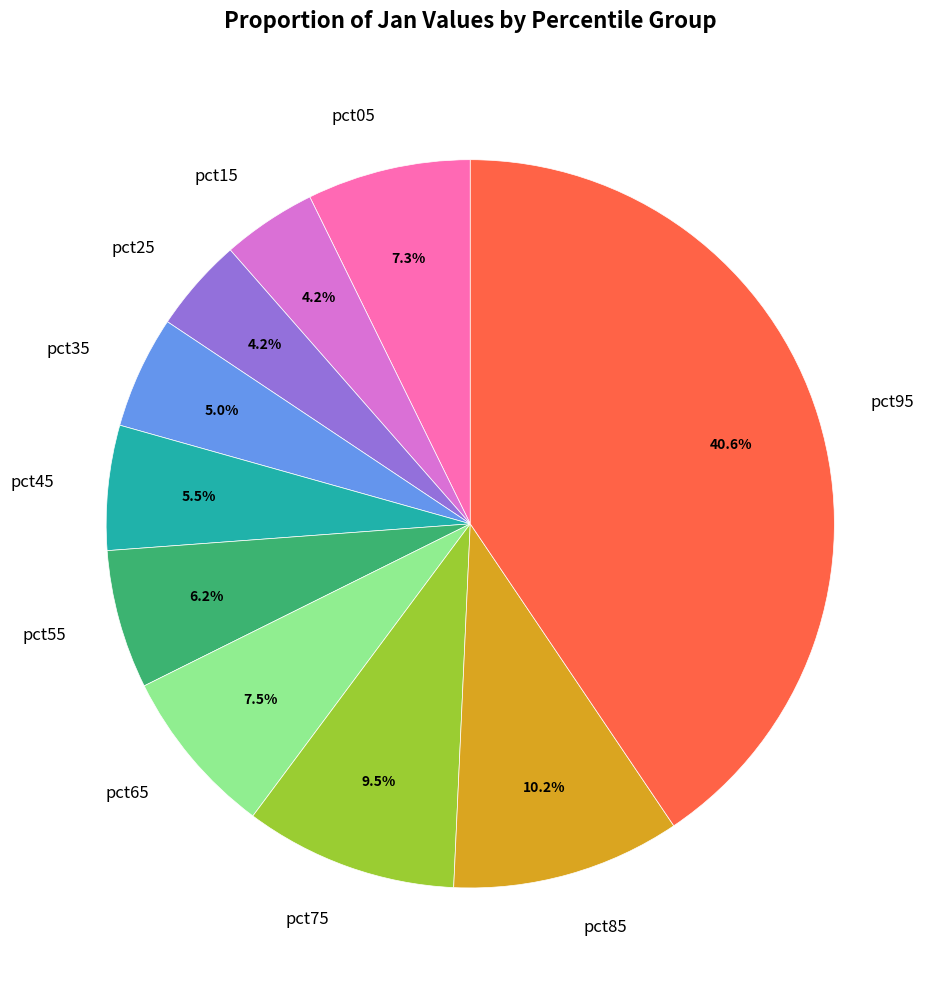

How much of the chart is everything except pct25?

95.8%